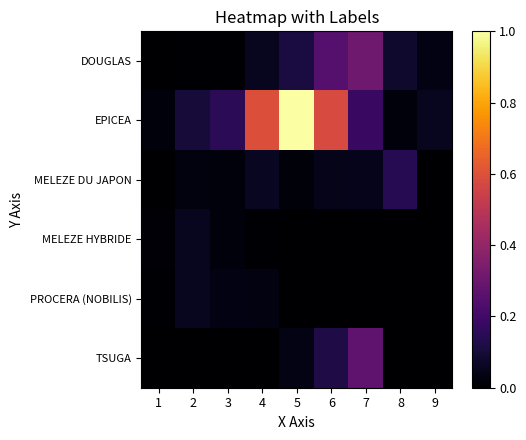

Reading left to right, list all the values displayed in this chart.

DOUGLAS: 1=0.0	2=0.0	3=0.0	4=0.1	5=0.1	6=0.2	7=0.3	8=0.1	9=0.0
EPICEA: 1=0.0	2=0.1	3=0.2	4=0.6	5=1.0	6=0.6	7=0.2	8=0.0	9=0.1
MELEZE DU JAPON: 1=0.0	2=0.0	3=0.0	4=0.1	5=0.0	6=0.0	7=0.0	8=0.1	9=0.0
MELEZE HYBRIDE: 1=0.0	2=0.1	3=0.0	4=0.0	5=0.0	6=0.0	7=0.0	8=0.0	9=0.0
PROCERA (NOBILIS): 1=0.0	2=0.1	3=0.0	4=0.0	5=0.0	6=0.0	7=0.0	8=0.0	9=0.0
TSUGA: 1=0.0	2=0.0	3=0.0	4=0.0	5=0.0	6=0.1	7=0.3	8=0.0	9=0.0